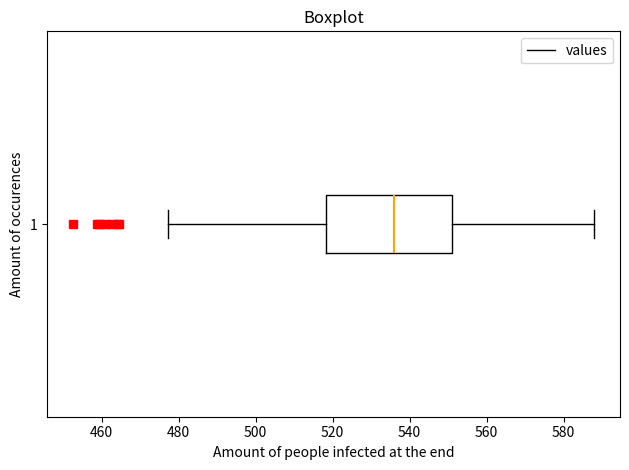

Transcribe this box plot: give where the median line is, the range the box spans, and where the two whiskers end, as read against the x-axis. The values are not printed on the chart, so give them approximately, as read against the axis.

median 536, box 518 to 550, whiskers 478 to 588